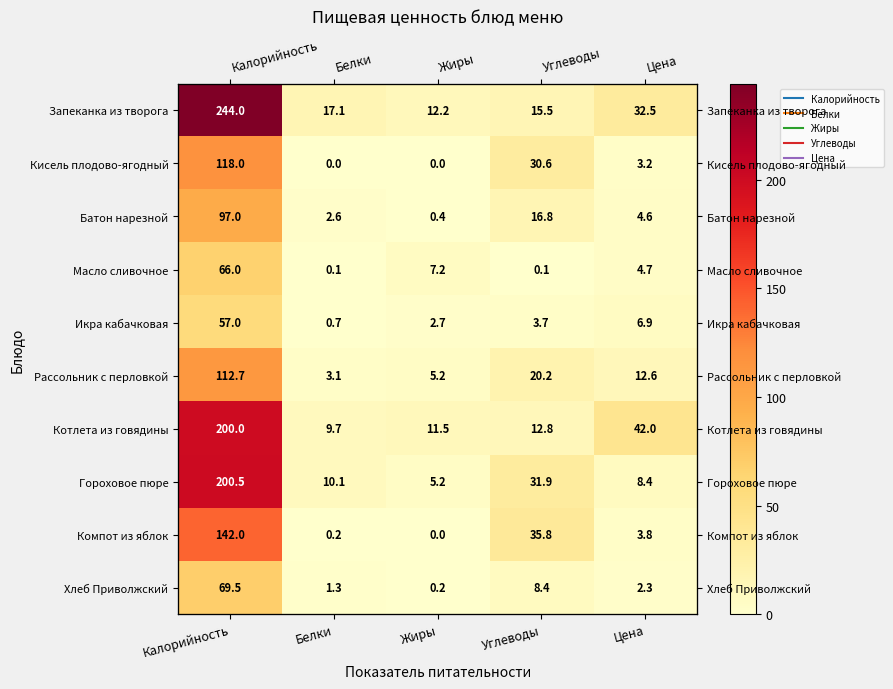

What is the difference between the second highest and second lowest values in the Гороховое пюре series?

23.5